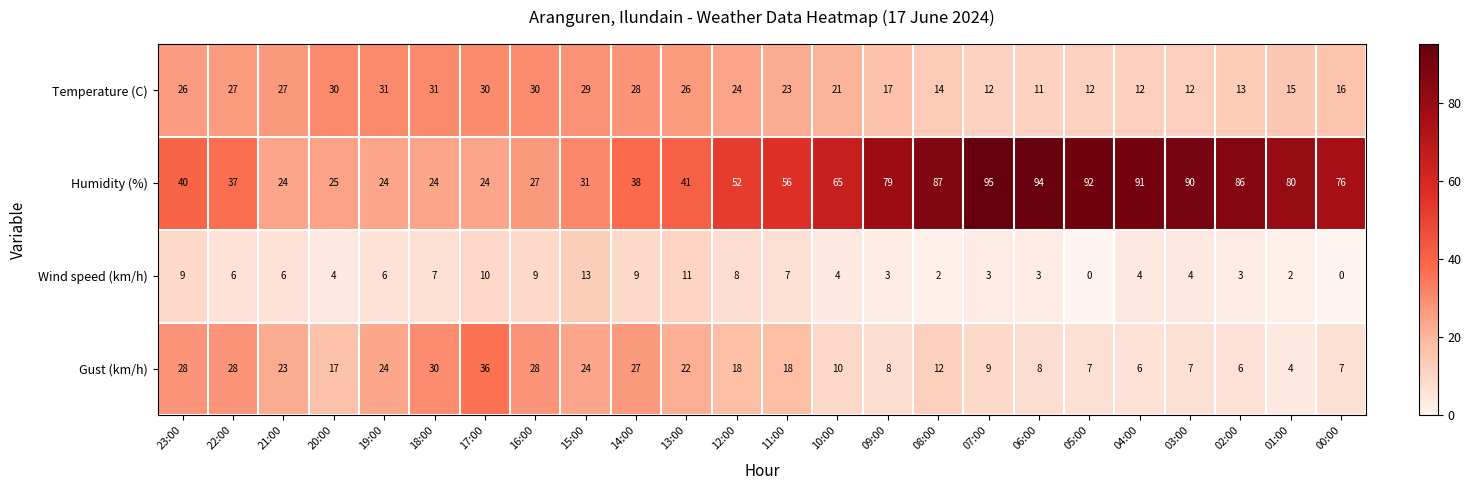

How many series are shown in this chart?

4